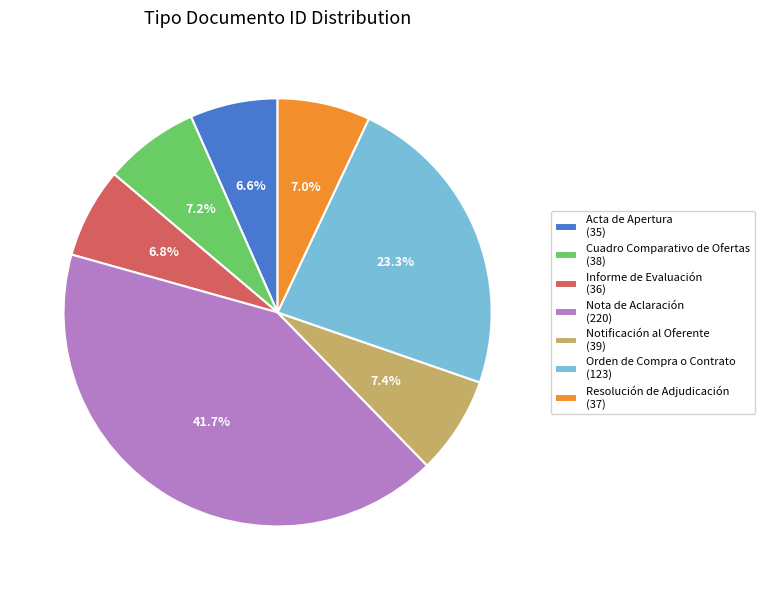

Approximately how many times larger is the value at Informe de Evaluación compared to Resolución de Adjudicación?

1.0